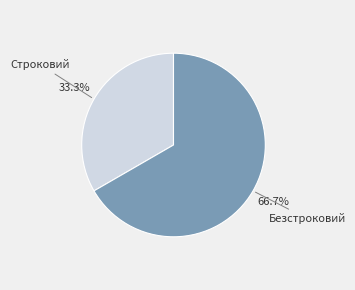

Is there any slice that represents more than half of the pie?

Yes